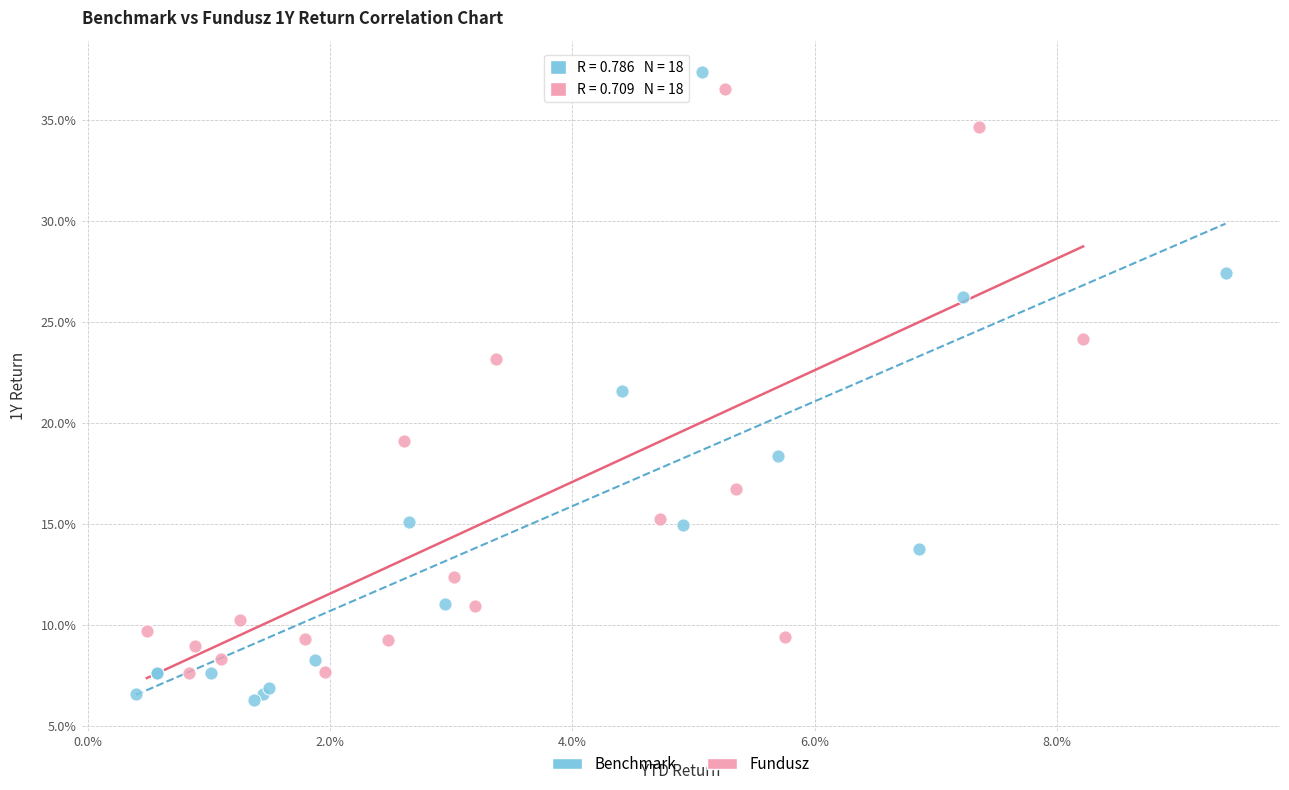

What are all the series names shown in the legend?

Benchmark, Fundusz